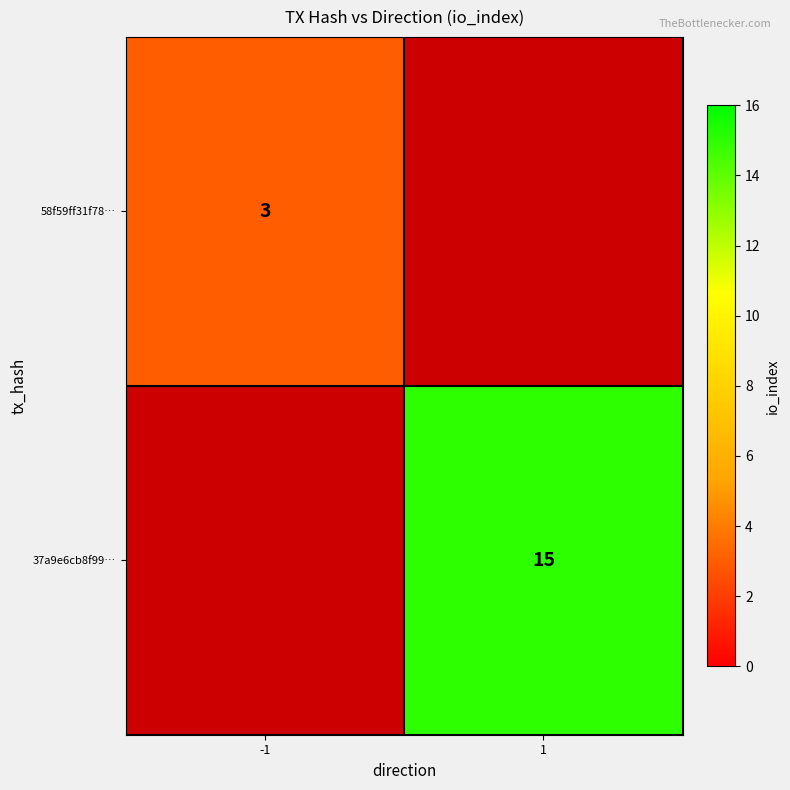

The 37a9e6cb8f99… series shows 8 at 1. True or false?

False